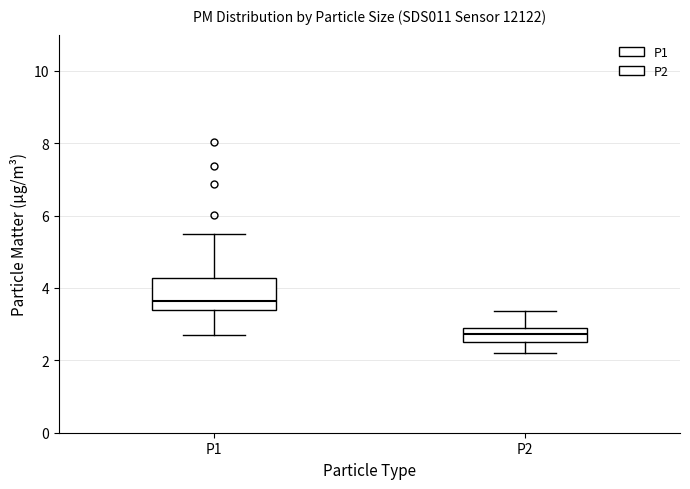

Which box has the highest median line?

P1